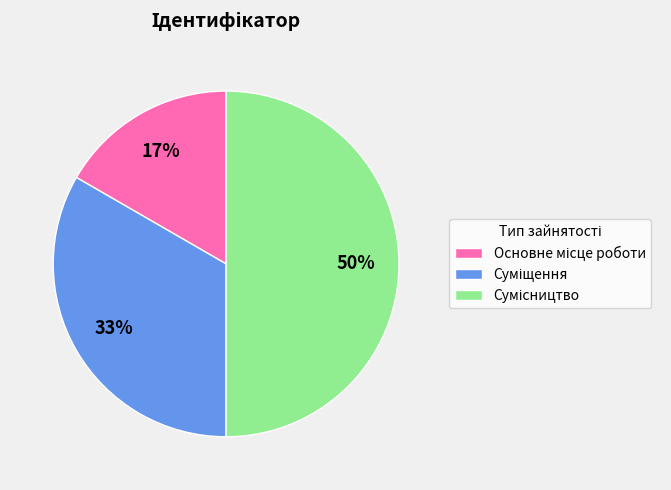

To the nearest percent, what is the difference between the largest and smallest slice percentages?

33%